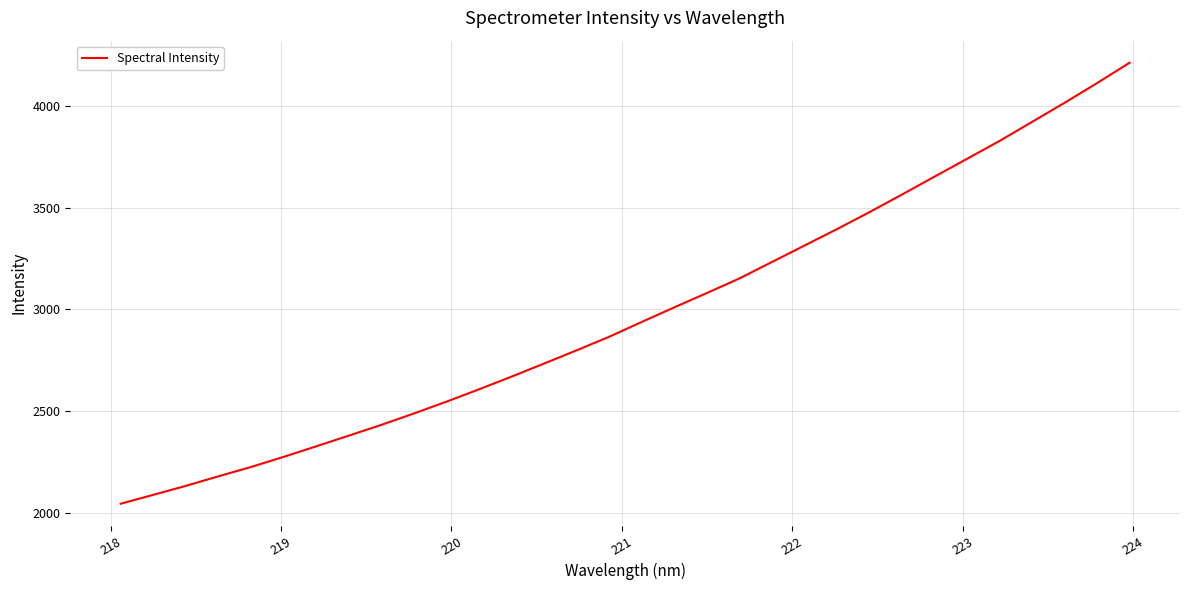

What is the greatest value displayed?

4214.6